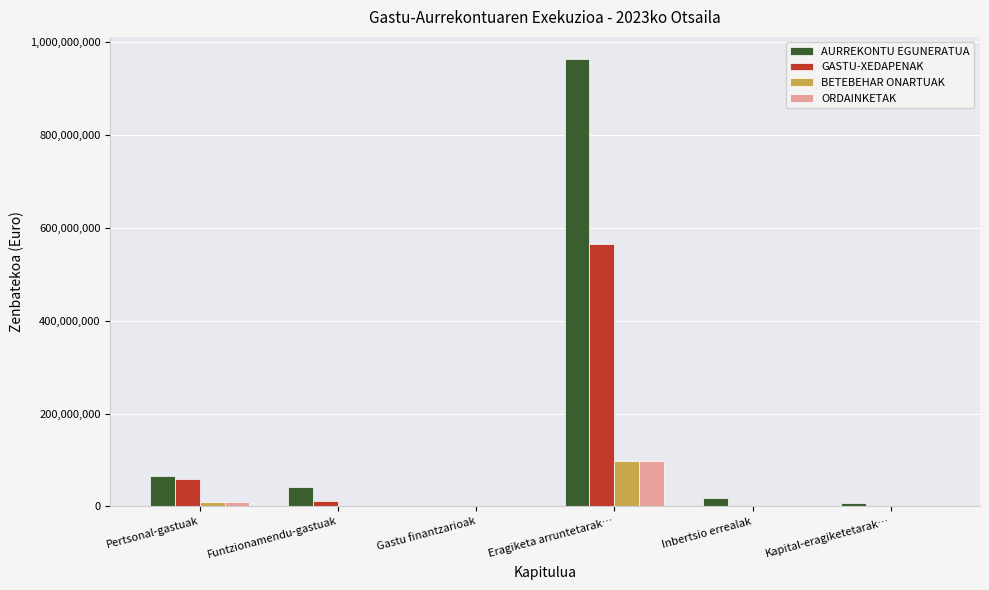

How many data points in GASTU-XEDAPENAK are above 11339301?

3